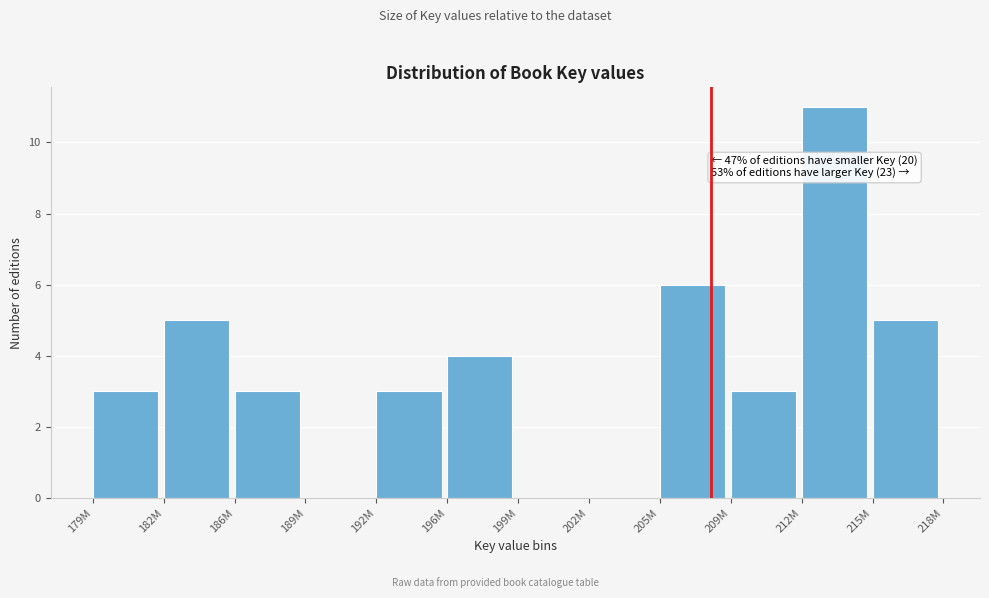

Reading left to right, what are all the values shown in this chart?

179M=3	182M=5	186M=3	189M=0	192M=3	196M=4	199M=0	202M=0	205M=6	209M=3	212M=11	215M=5